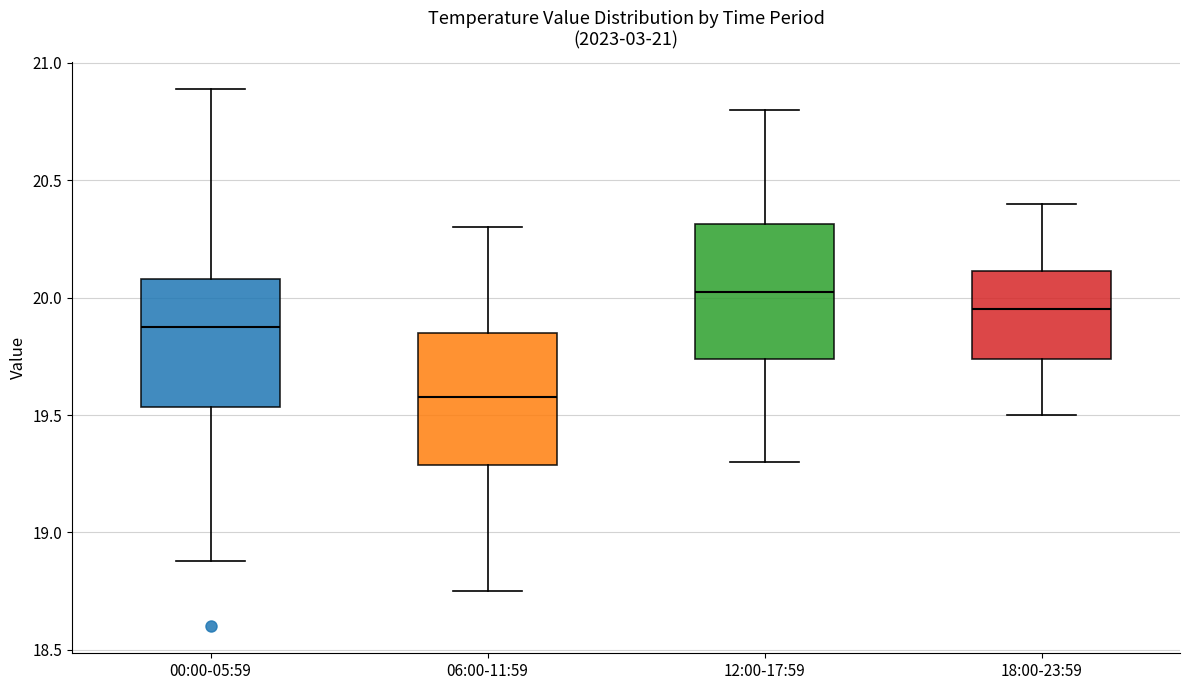

Reading left to right, read every box against the y-axis: the position of its median line, the range the box covers, and the ends of its whiskers. The values are not printed on the chart, so give them approximately, as read against the axis.

00:00-05:59: median 19.90, box 19.55 to 20.10, whiskers 18.90 to 20.90
06:00-11:59: median 19.60, box 19.30 to 19.85, whiskers 18.75 to 20.30
12:00-17:59: median 20.05, box 19.75 to 20.30, whiskers 19.30 to 20.80
18:00-23:59: median 19.95, box 19.75 to 20.10, whiskers 19.50 to 20.40